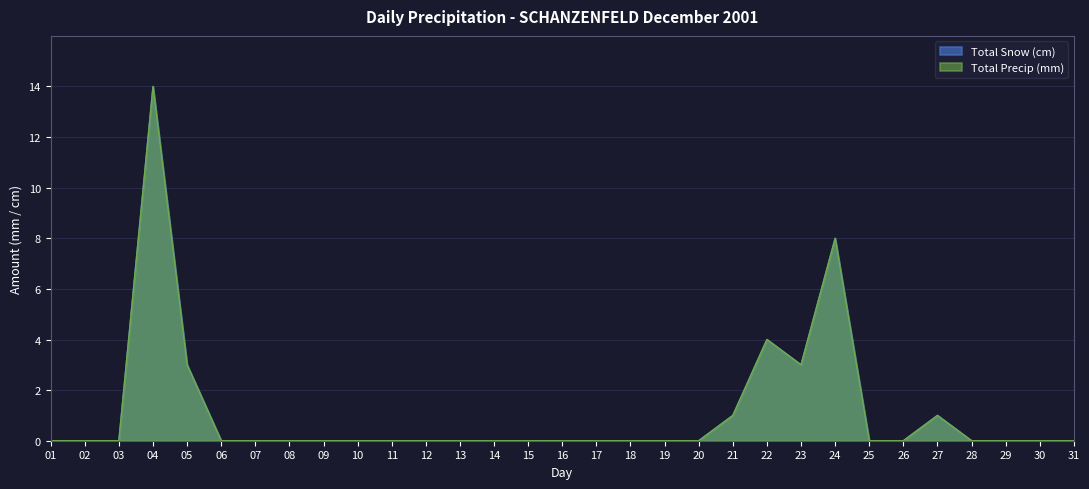

True or false: Total Precip (mm) and Total Snow (cm) cross at least once.

False